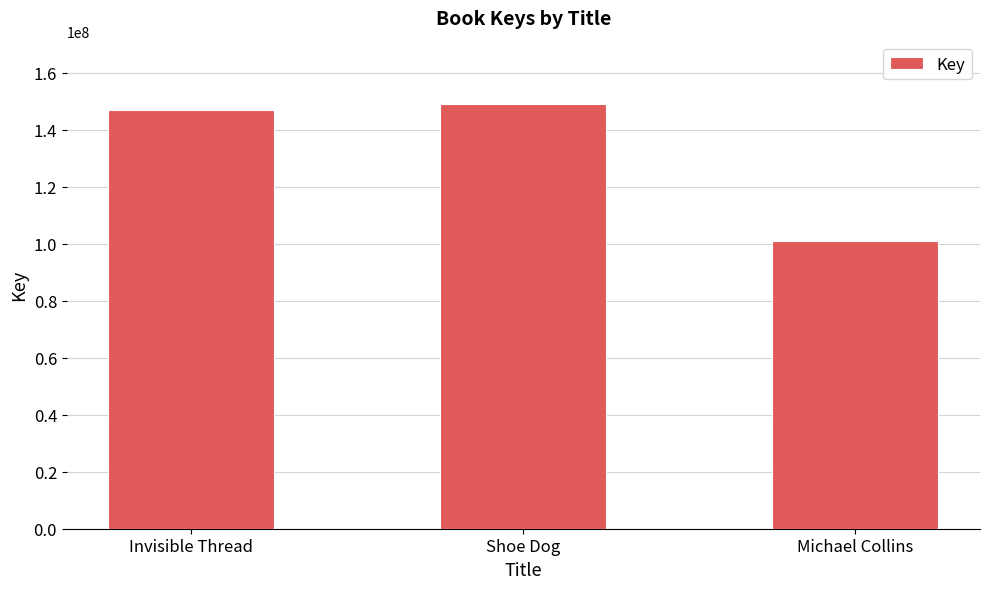

Where is the data nearest to the value 124995079?

Invisible Thread